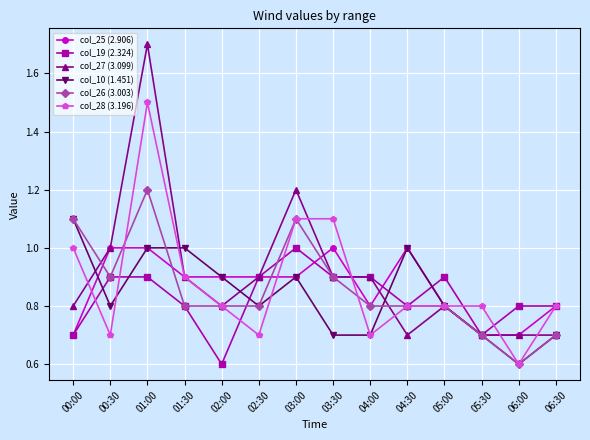

True or false: col_26 (3.003) has more than 0 points higher than both neighbors.

True